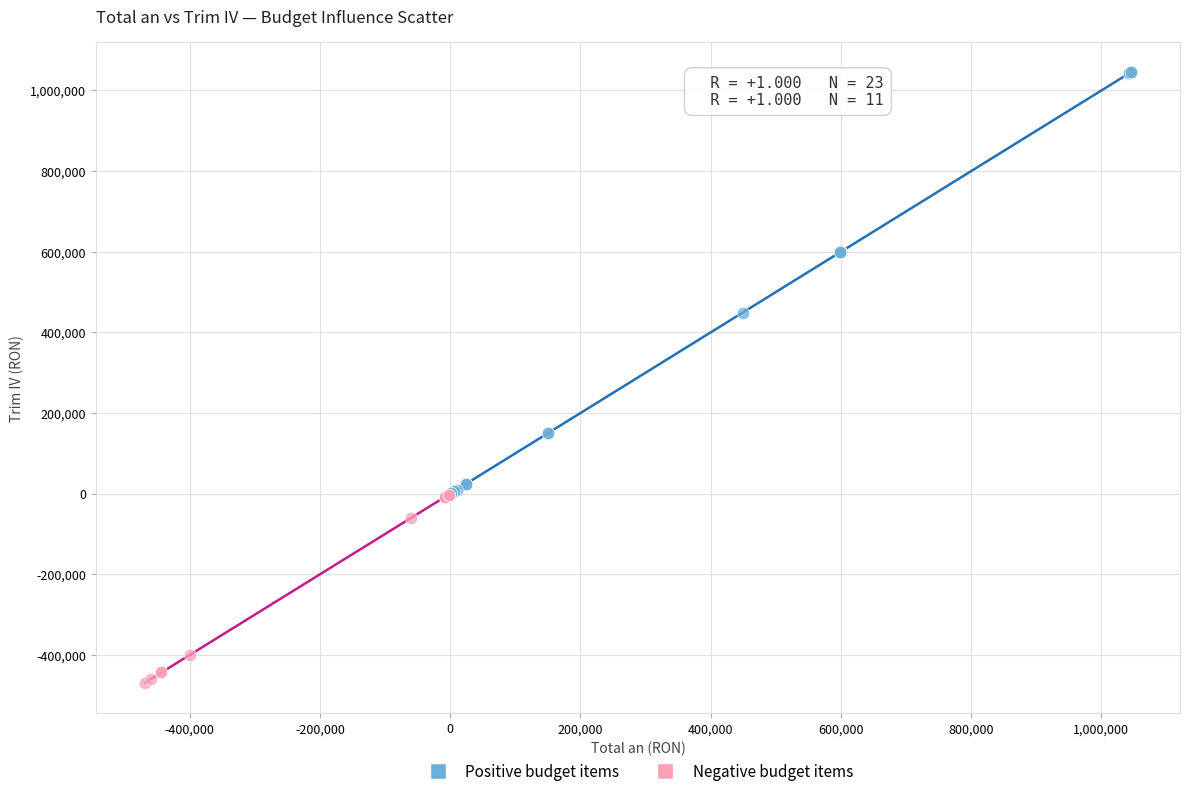

Which series contains the lowest Y value?

Negative budget items